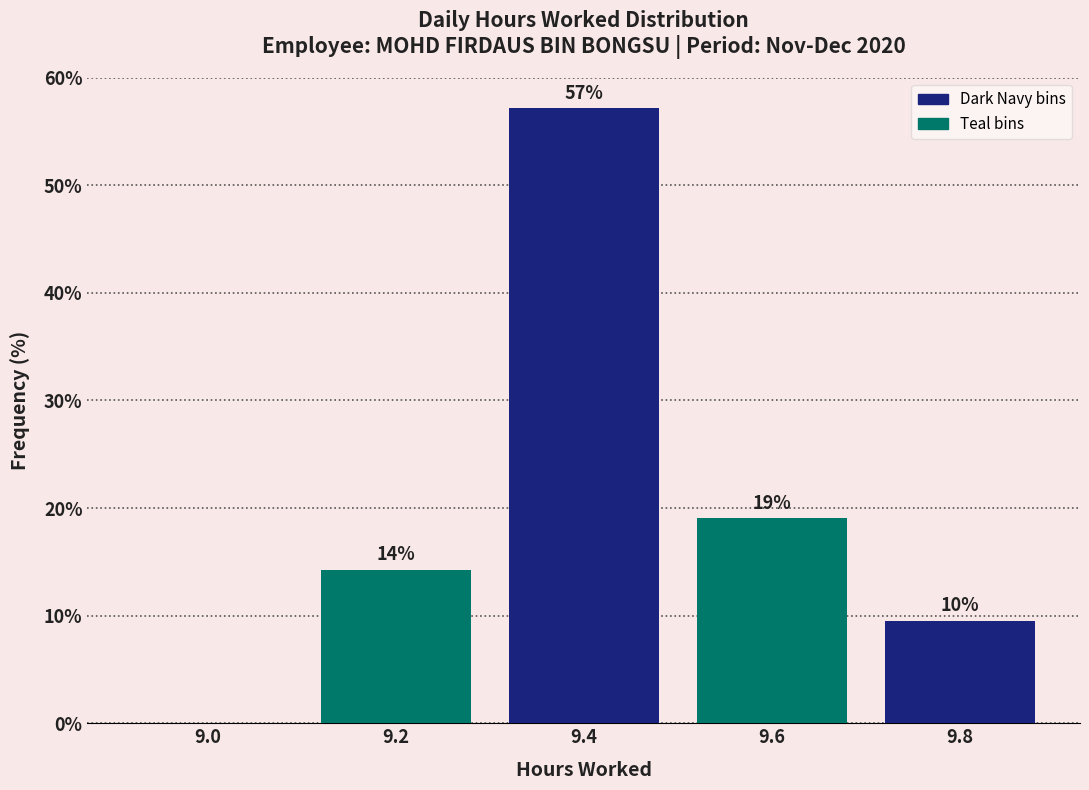

At which label does the data first exceed 14?

9.2